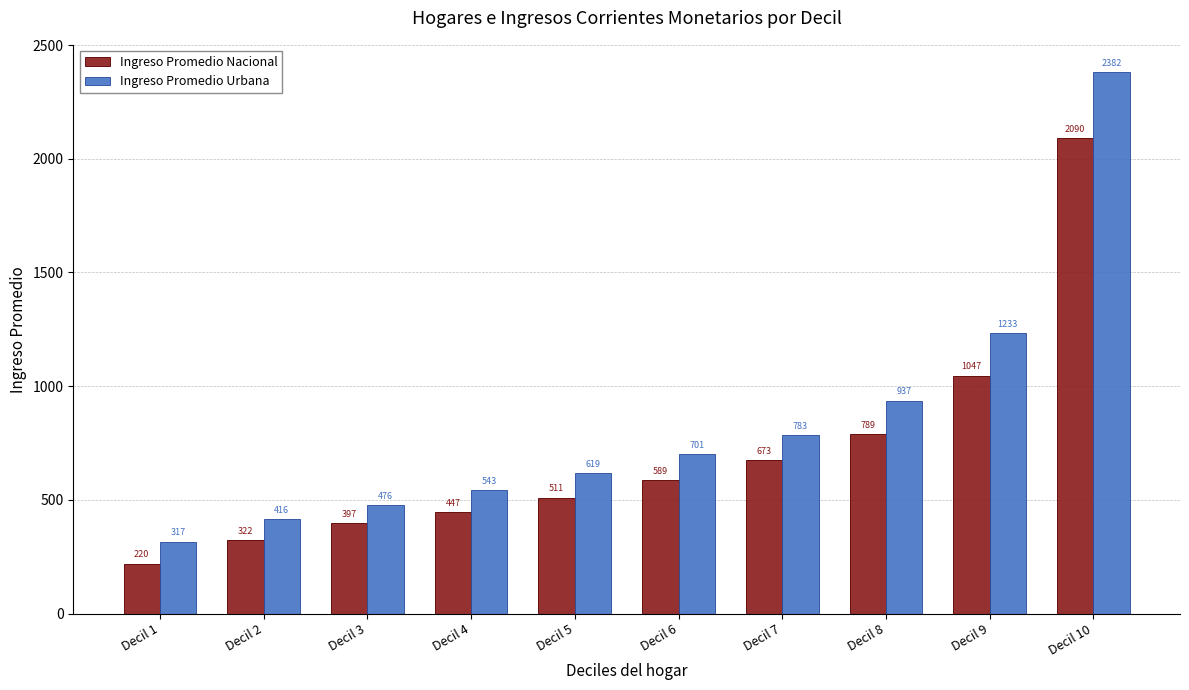

What is the difference between the second highest and second lowest values in the Ingreso Promedio Nacional series?

724.4